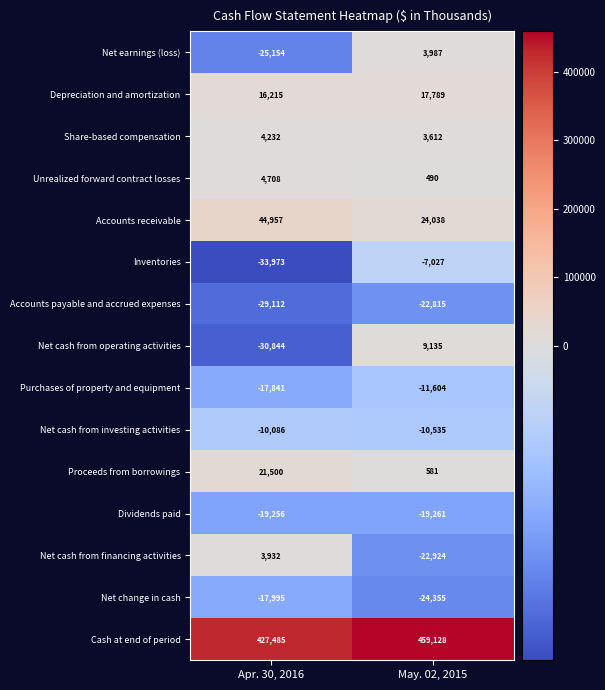

True or false: Depreciation and amortization has a value of 10395 at Apr. 30, 2016.

False